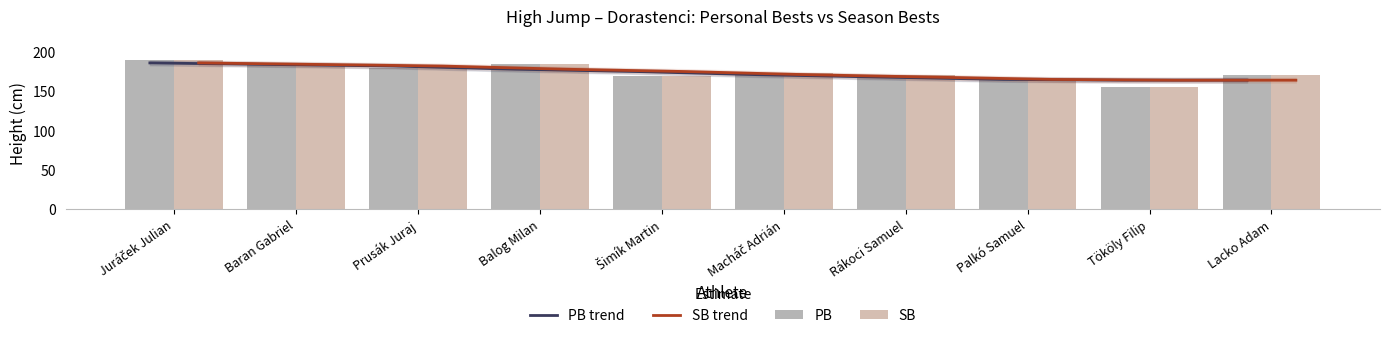

Read the SB value at Juráček Julian, to the nearest 5.

190